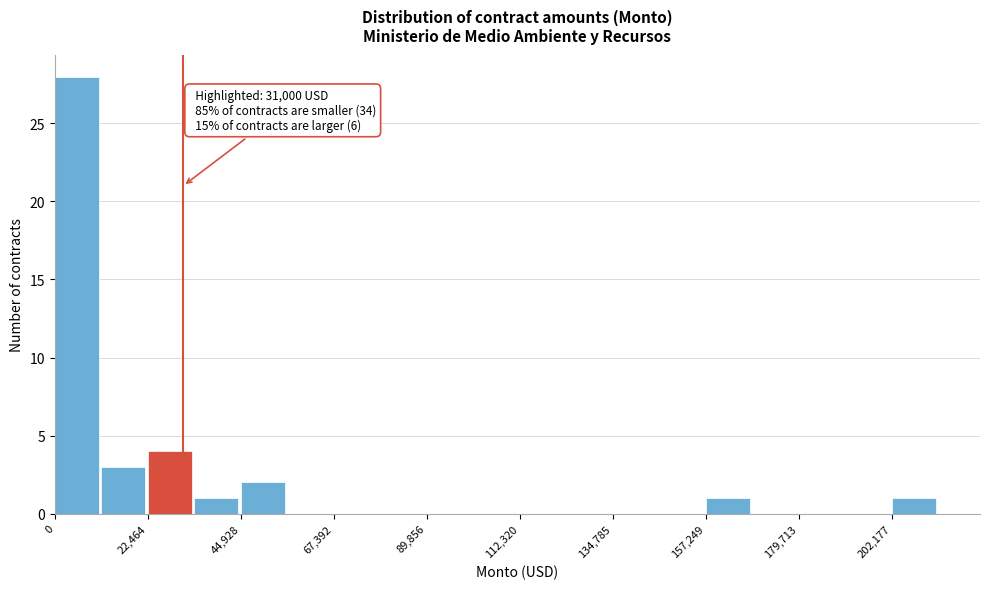

Around what value on the x-axis is the tallest bar? Give the approximate position of its centre, as read against the axis.

5000